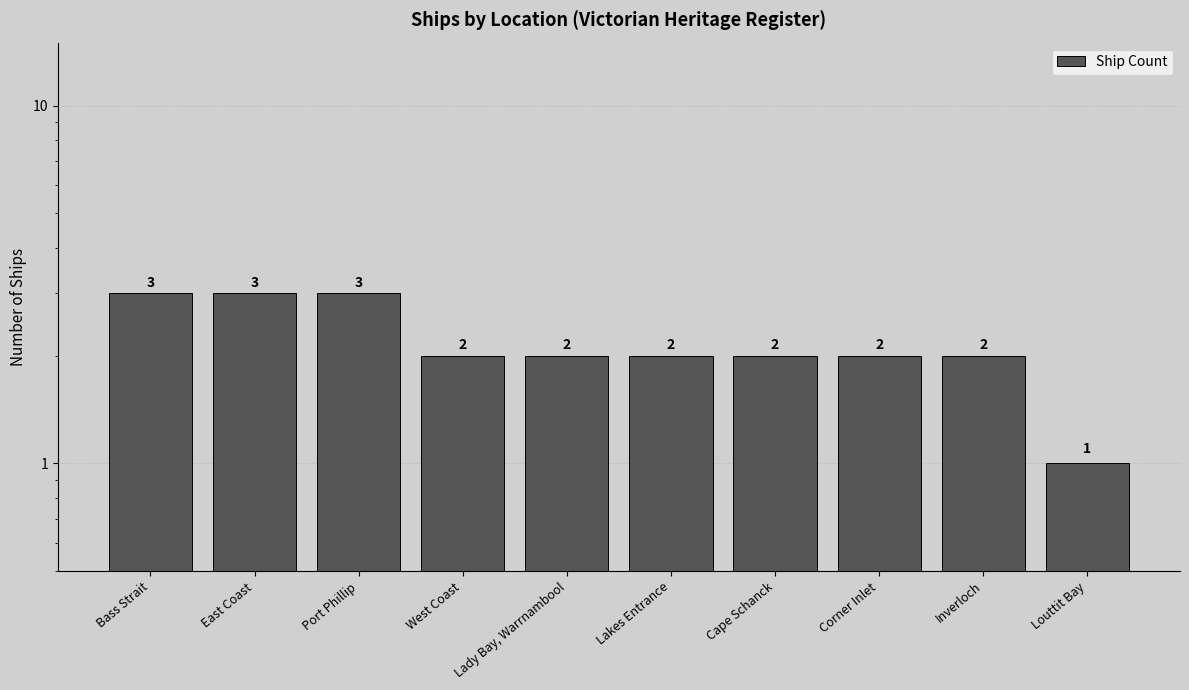

Which label corresponds to the largest value in the chart?

Bass Strait